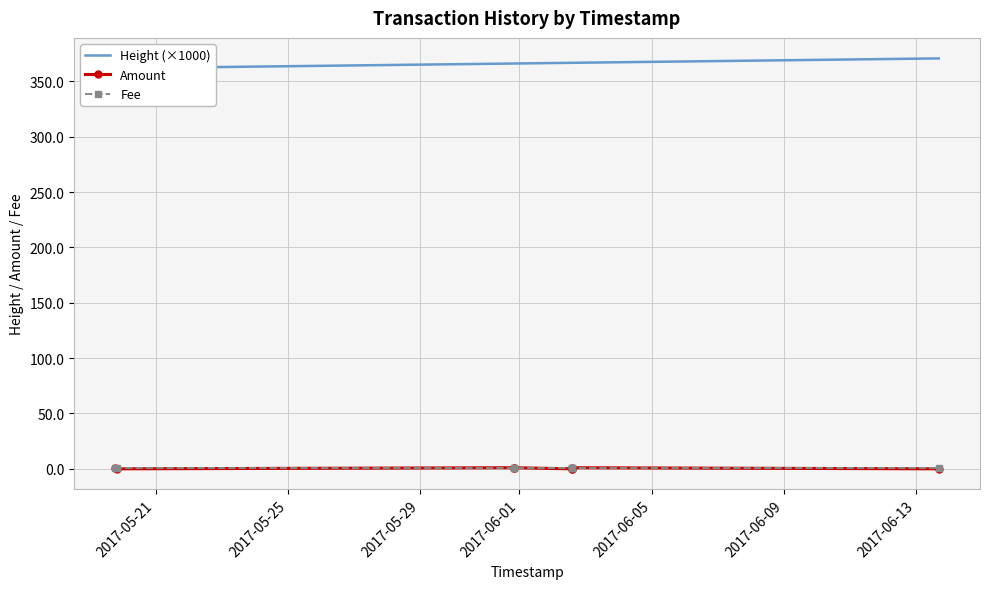

Is this an area chart (filled region under the line)?

No